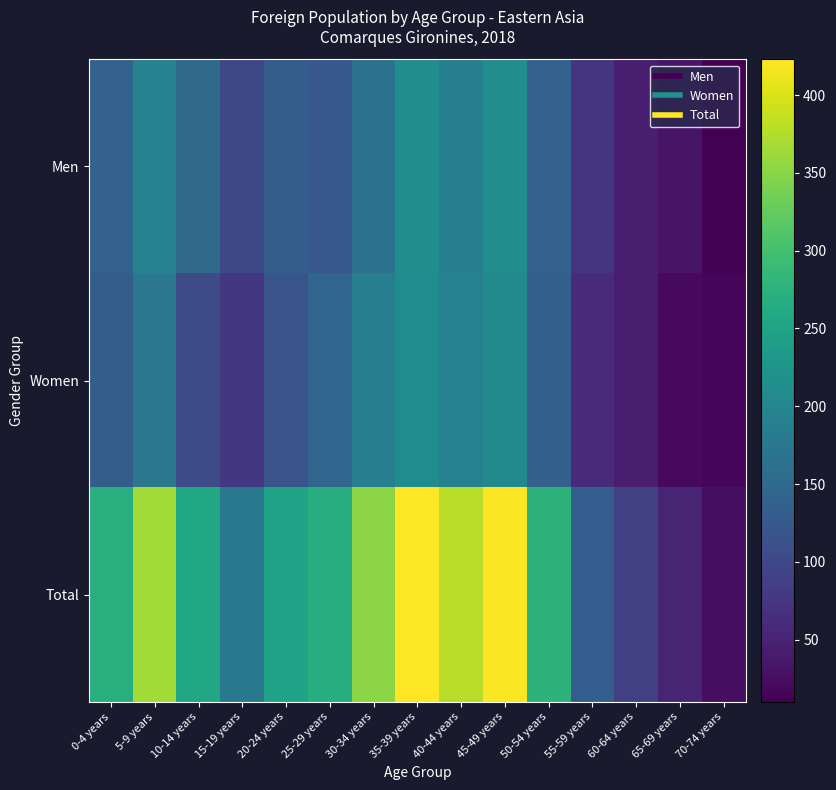

Rank the series at 40-44 years from highest to lowest value.

Total, Women, Men